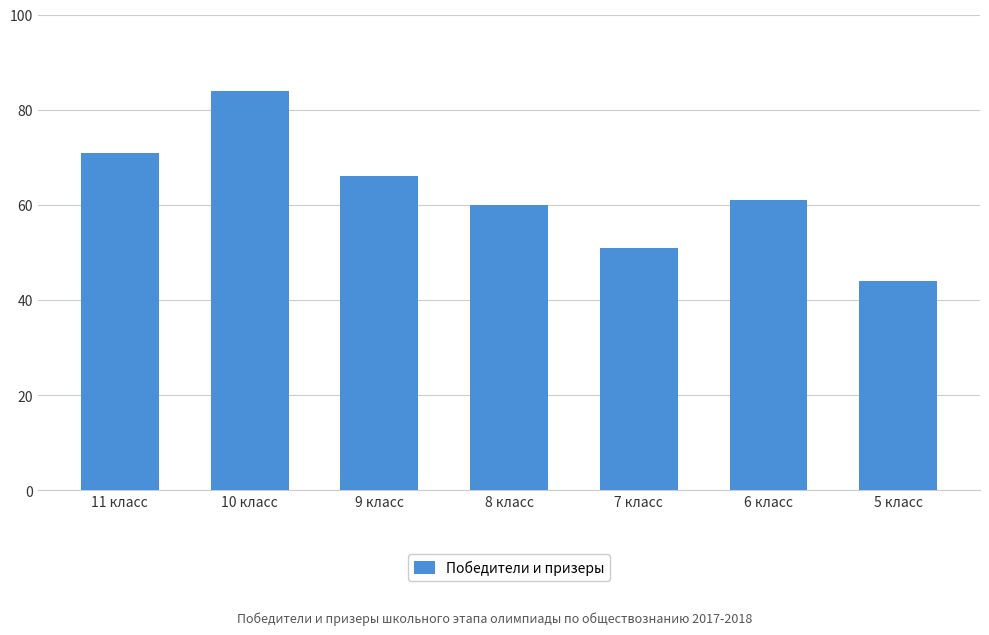

Count the number of data series in this chart.

1